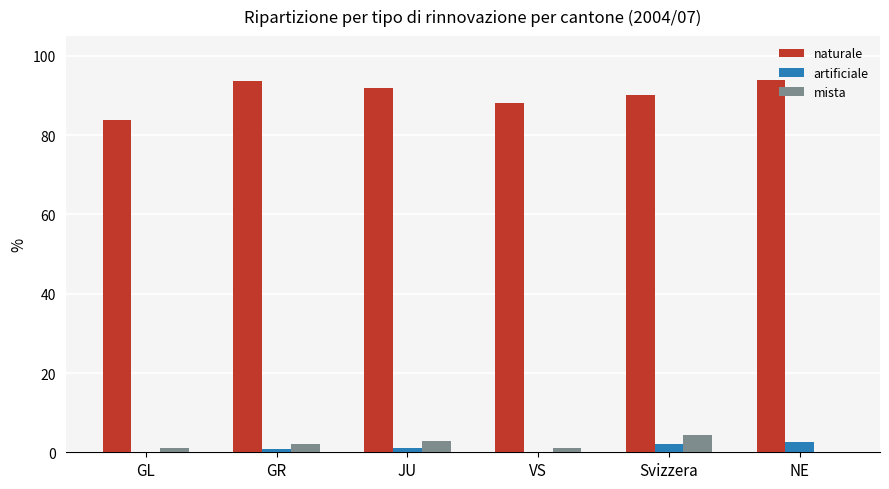

Which series has the largest total across all categories?

naturale